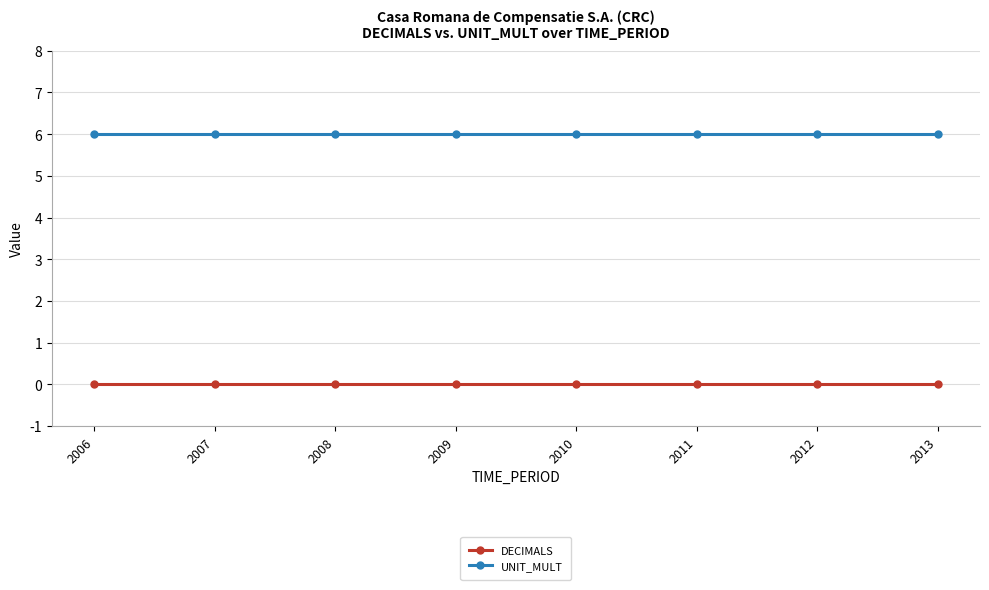

What is the greatest value displayed?

6